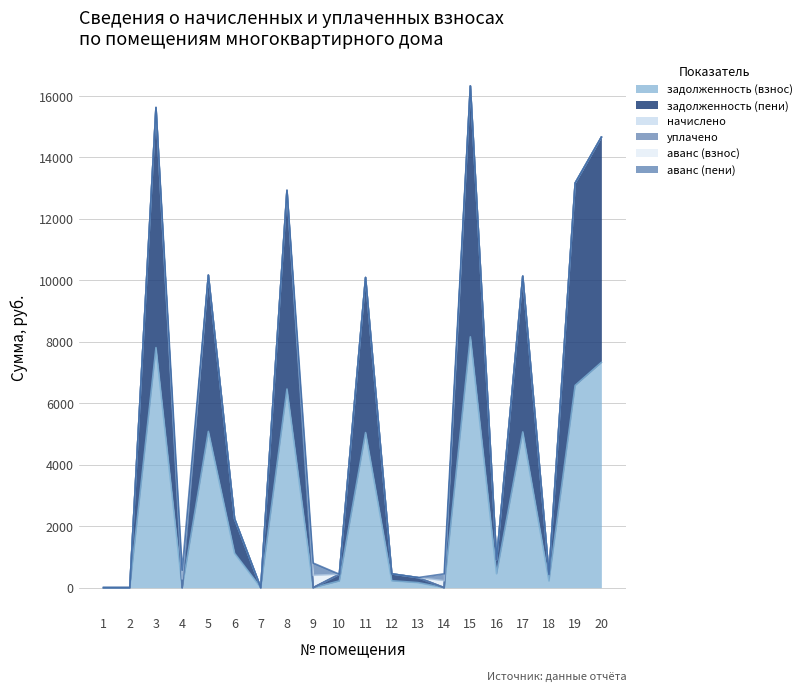

At 20, list the series in order from largest to smallest.

задолженность (взнос), задолженность (пени), начислено, уплачено, аванс (взнос), аванс (пени)